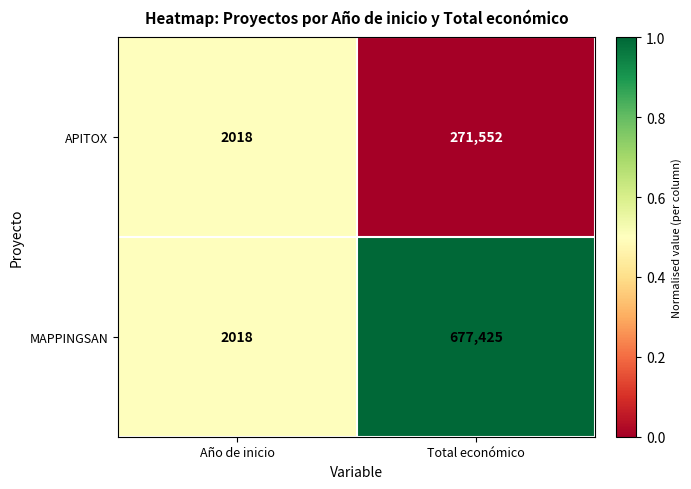

What is the total value across all series at Total económico?

948977